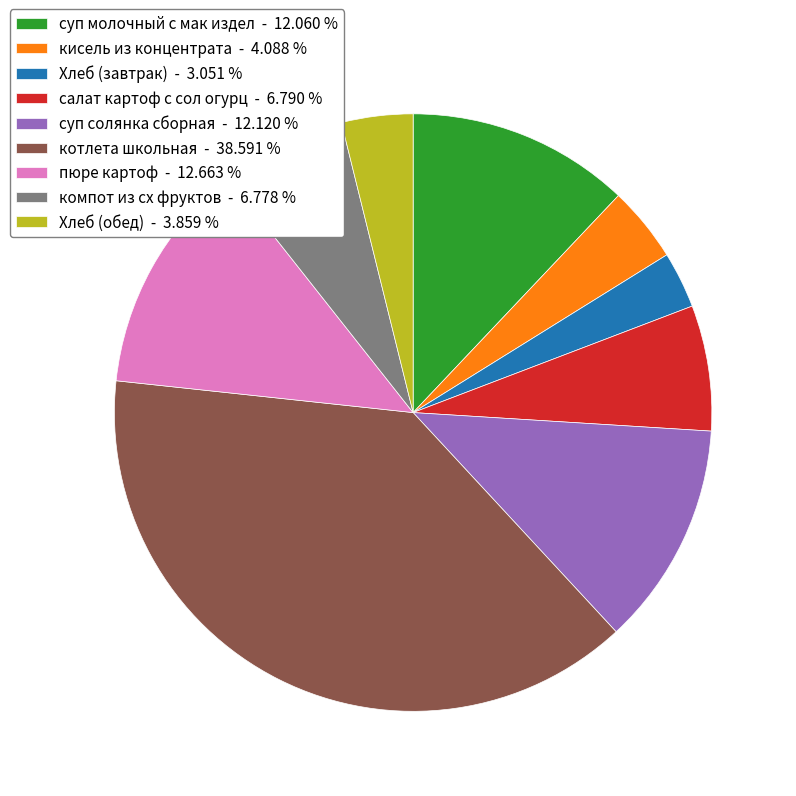

What is the smallest slice in the pie chart?

Хлеб (завтрак)